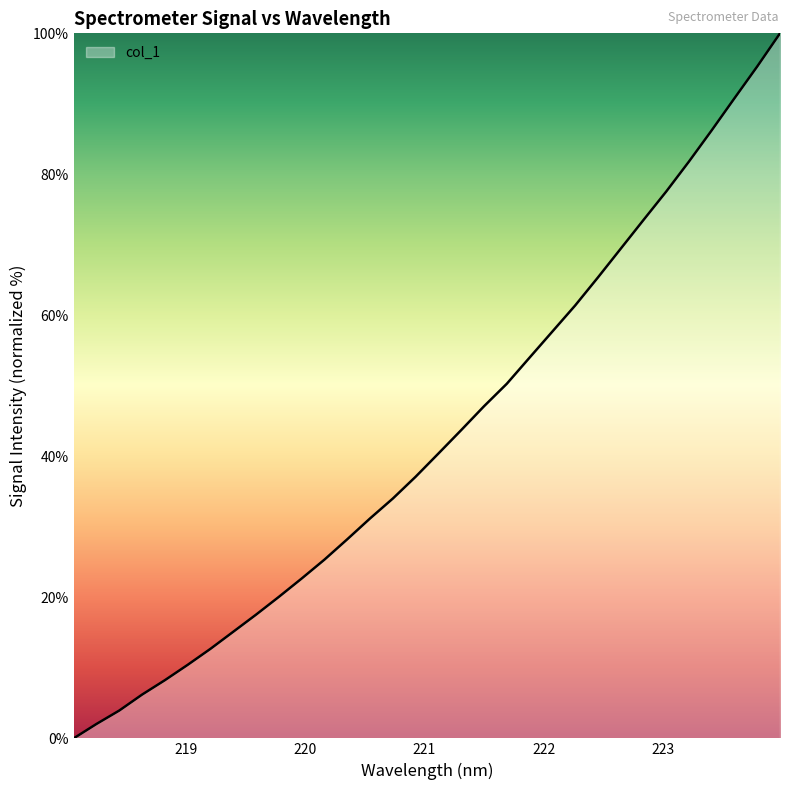

How many values are above zero?

31